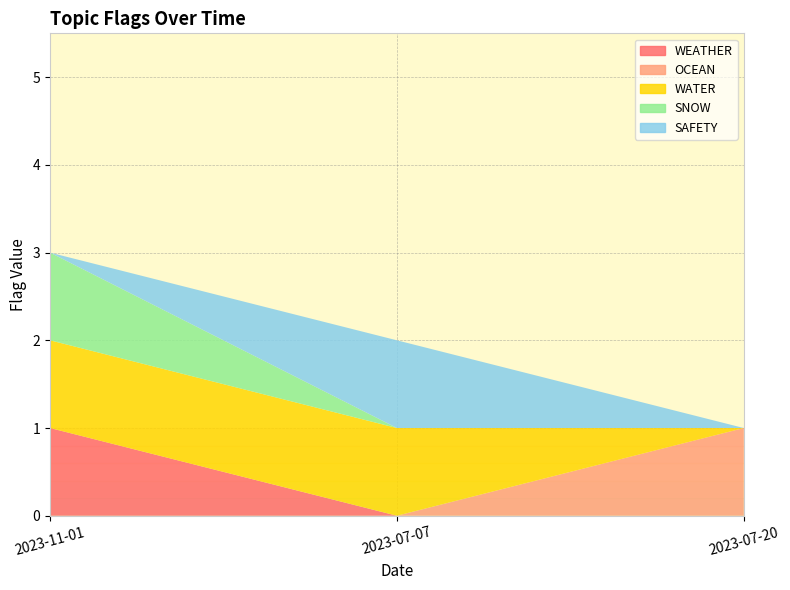

Reading right to left, transcribe all the data shown in this chart.

WEATHER: 2023-07-20=0	2023-07-07=0	2023-11-01=1
OCEAN: 2023-07-20=1	2023-07-07=0	2023-11-01=0
WATER: 2023-07-20=0	2023-07-07=1	2023-11-01=1
SNOW: 2023-07-20=0	2023-07-07=0	2023-11-01=1
SAFETY: 2023-07-20=0	2023-07-07=1	2023-11-01=0